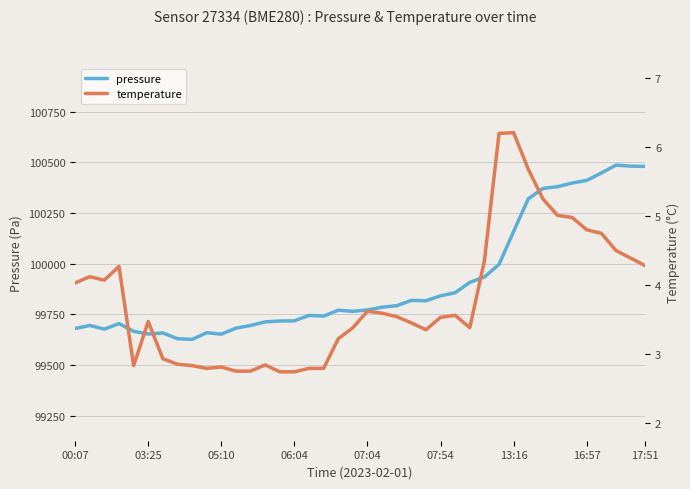

What is the lowest value of the pressure series?

99627.1